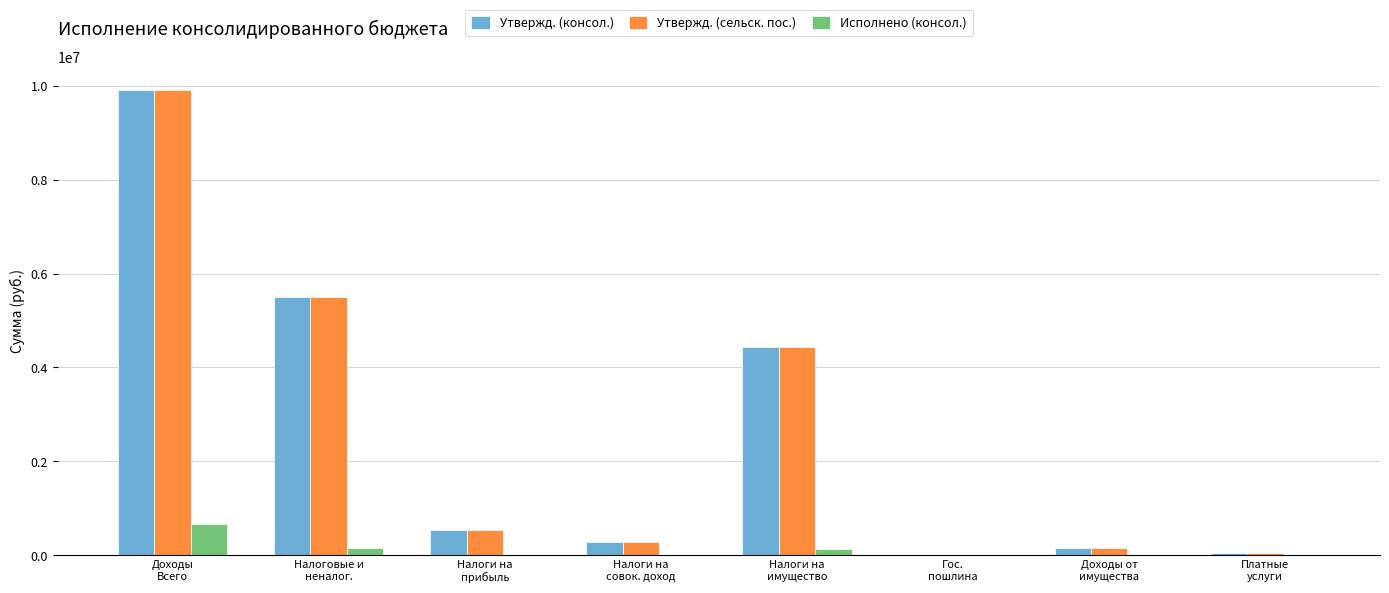

What is the sum of all Утвержд. (консол.) values?

20894200.0